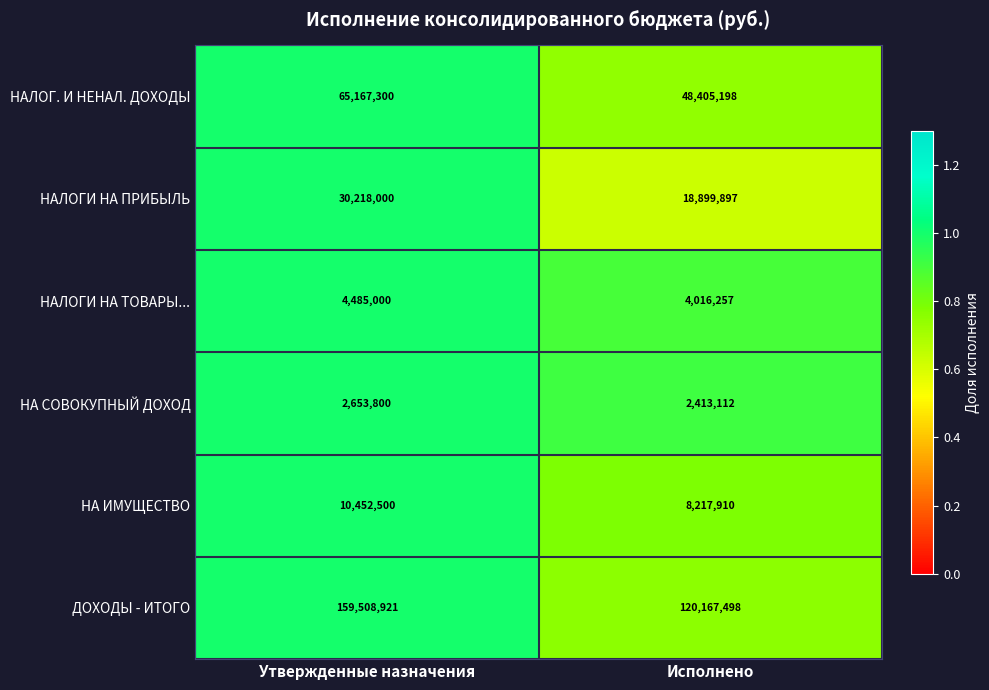

At Утвержденные назначения, list the series in order from smallest to largest.

НА СОВОКУПНЫЙ ДОХОД, НАЛОГИ НА ТОВАРЫ..., НА ИМУЩЕСТВО, НАЛОГИ НА ПРИБЫЛЬ, НАЛОГ. И НЕНАЛ. ДОХОДЫ, ДОХОДЫ - ИТОГО